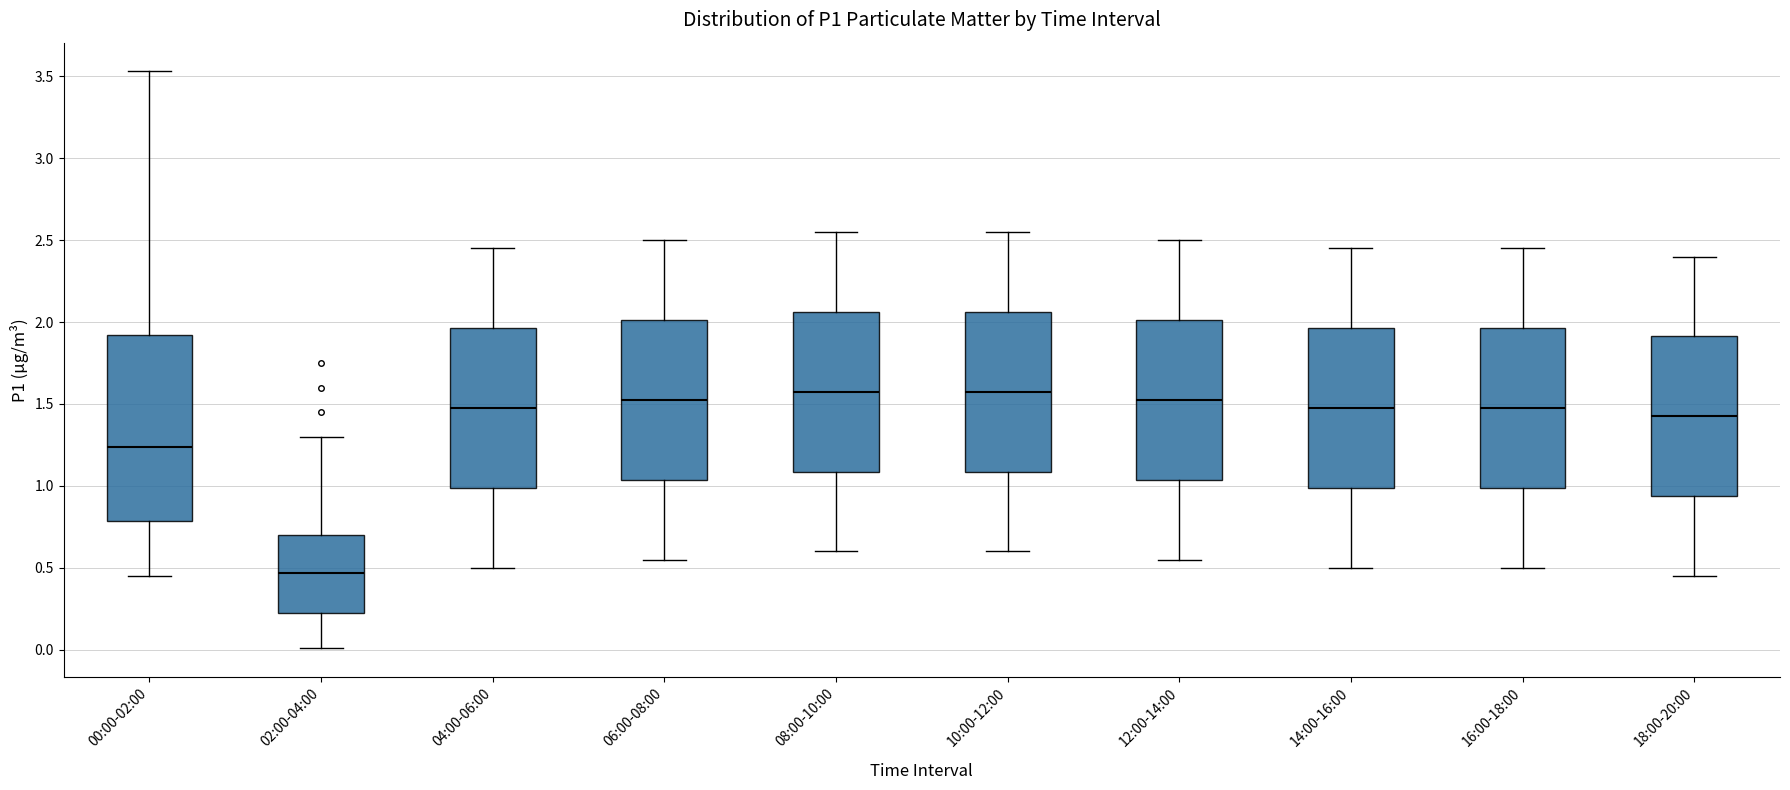

Reading left to right, read every box against the y-axis: the position of its median line, the range the box covers, and the ends of its whiskers. The values are not printed on the chart, so give them approximately, as read against the axis.

00:00-02:00: median 1.25, box 0.80 to 1.90, whiskers 0.45 to 3.55
02:00-04:00: median 0.45, box 0.20 to 0.70, whiskers 0.00 to 1.30
04:00-06:00: median 1.50, box 1.00 to 1.95, whiskers 0.50 to 2.45
06:00-08:00: median 1.55, box 1.05 to 2.00, whiskers 0.55 to 2.50
08:00-10:00: median 1.60, box 1.10 to 2.05, whiskers 0.60 to 2.55
10:00-12:00: median 1.60, box 1.10 to 2.05, whiskers 0.60 to 2.55
12:00-14:00: median 1.55, box 1.05 to 2.00, whiskers 0.55 to 2.50
14:00-16:00: median 1.50, box 1.00 to 1.95, whiskers 0.50 to 2.45
16:00-18:00: median 1.50, box 1.00 to 1.95, whiskers 0.50 to 2.45
18:00-20:00: median 1.45, box 0.95 to 1.90, whiskers 0.45 to 2.40